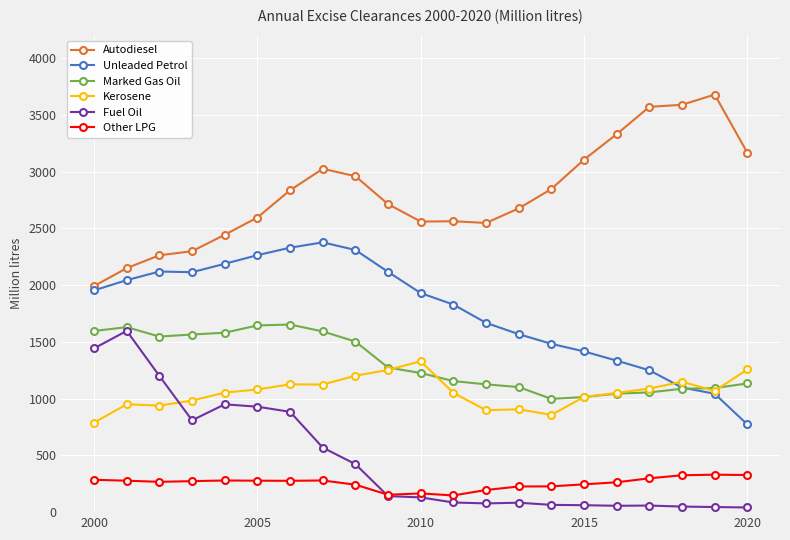

True or false: Fuel Oil and Kerosene intersect in this chart.

True